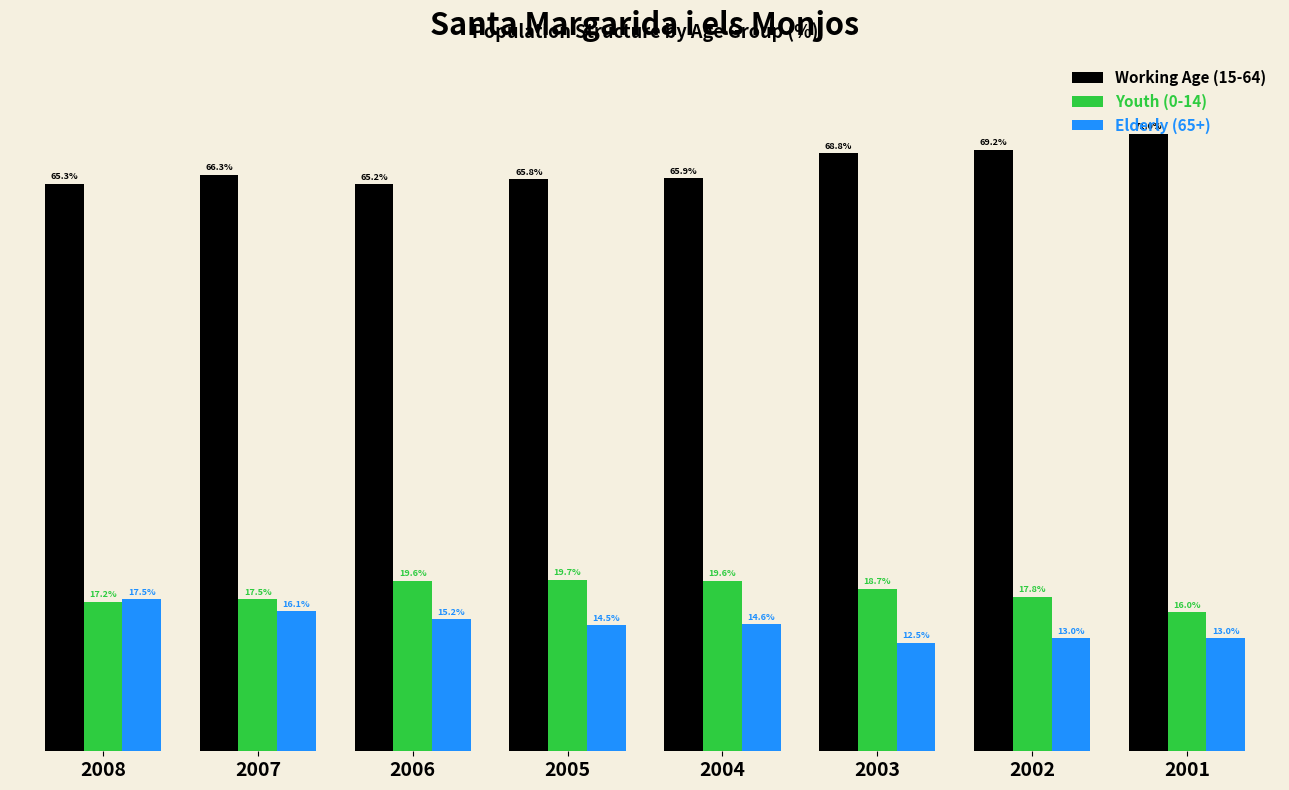

Is the value of Youth (0-14) at 2006 greater than the value of Working Age (15-64) at 2008?

No